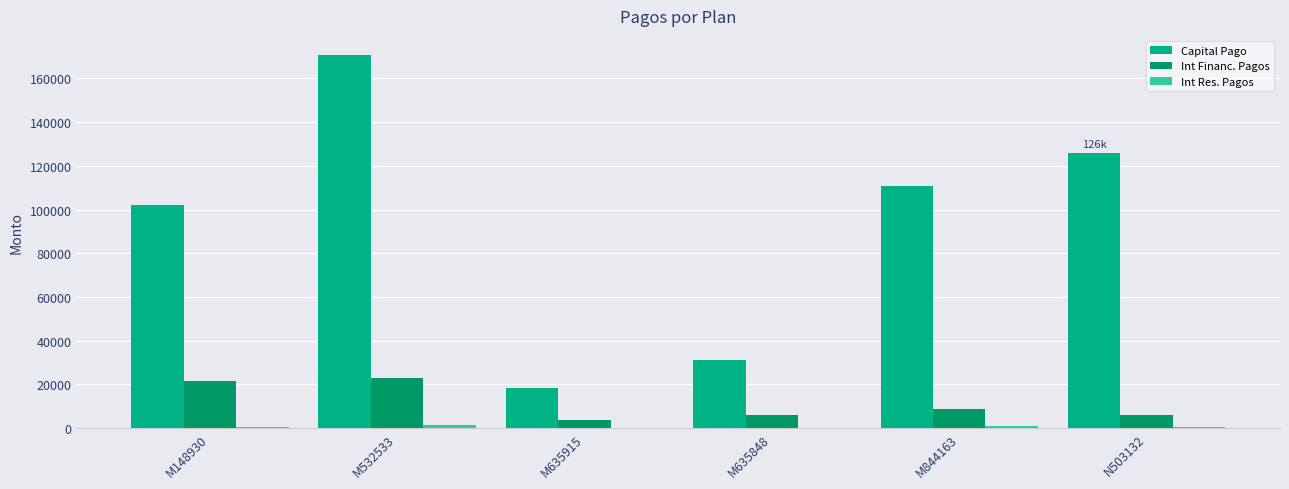

What is the sum of all Capital Pago values?

559393.2